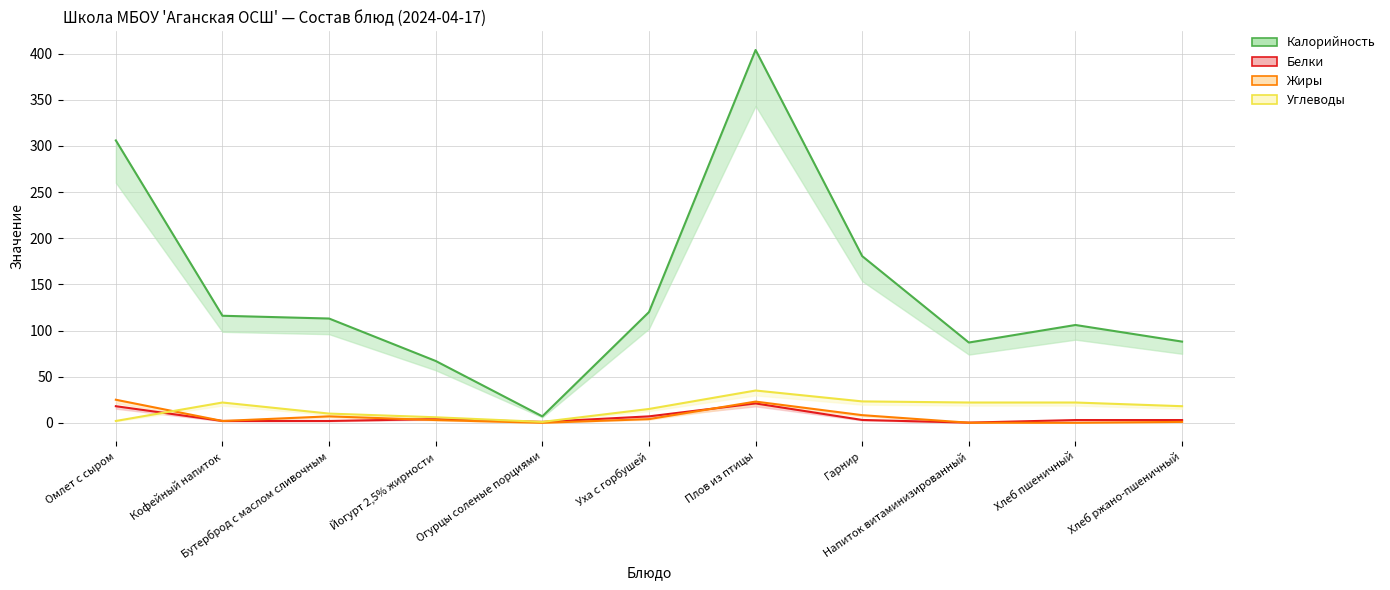

Is it true that Белки equals 1.7 at Огурцы соленые порциями?

False